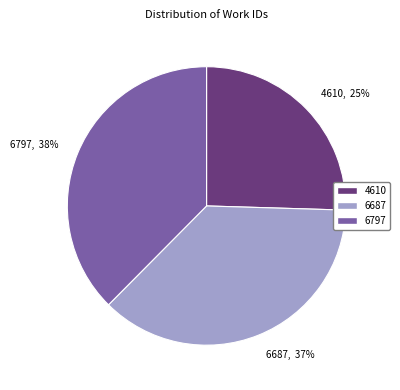

What is the ratio of the value at 6797, 38% to the value at 4610, 25%?

1.5